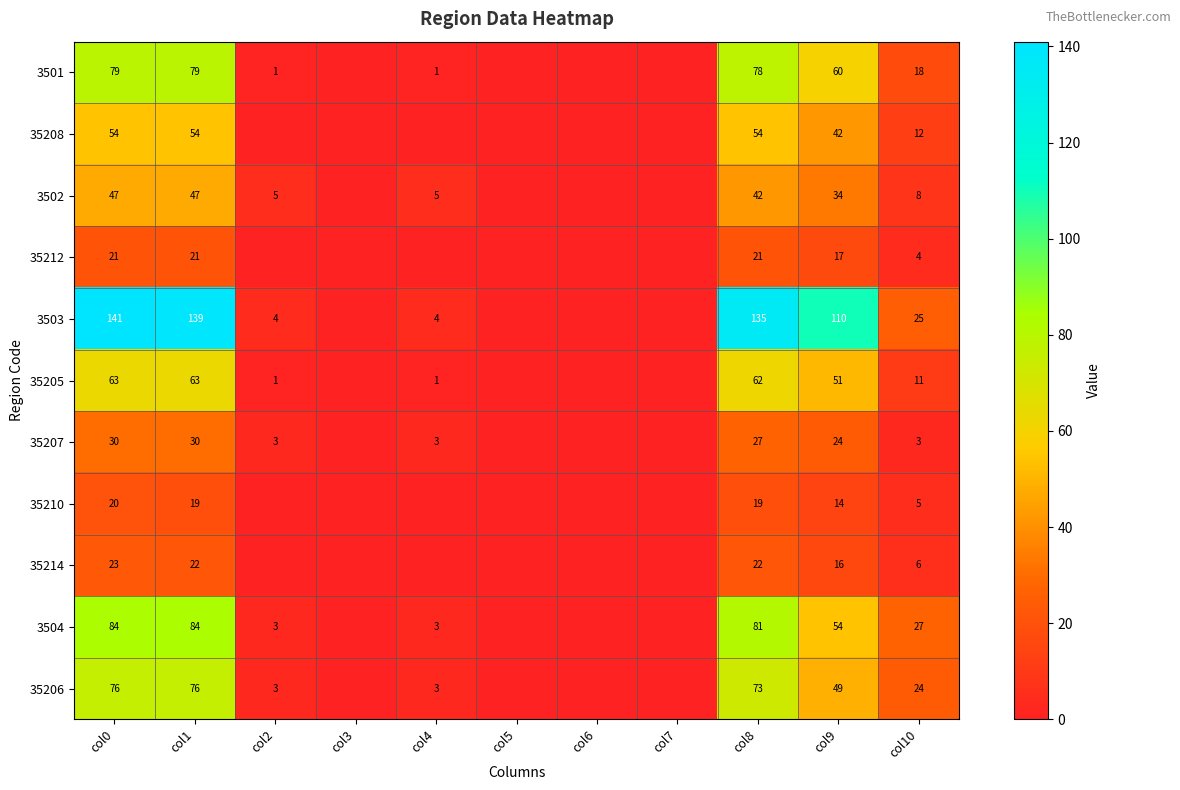

What is the difference between the 3503 values at col8 and col0?

6